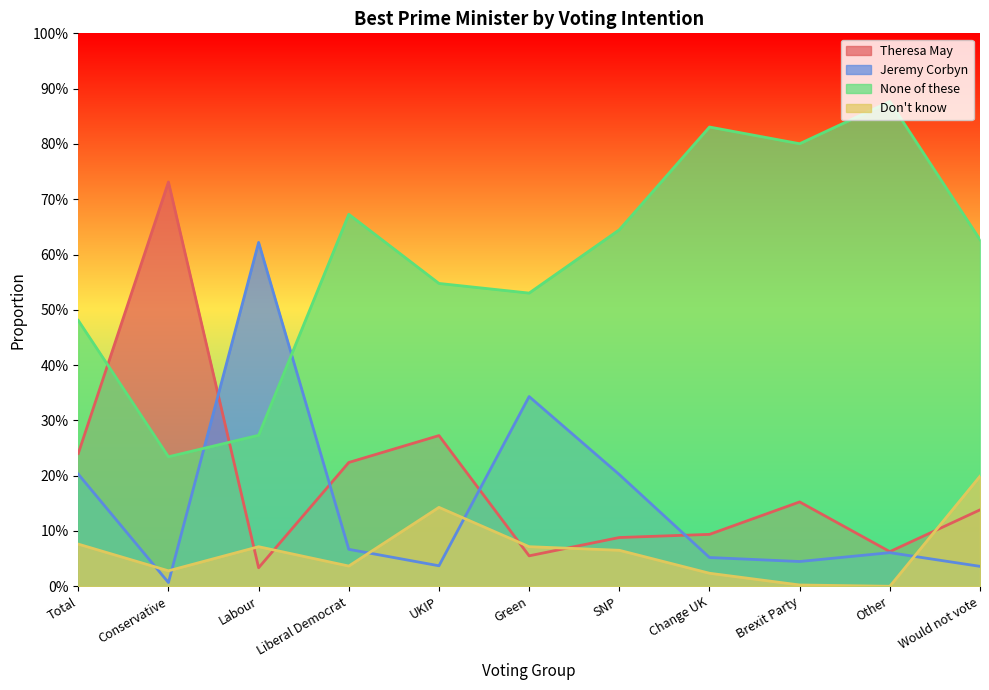

Which label corresponds to the largest value in the chart?

Other